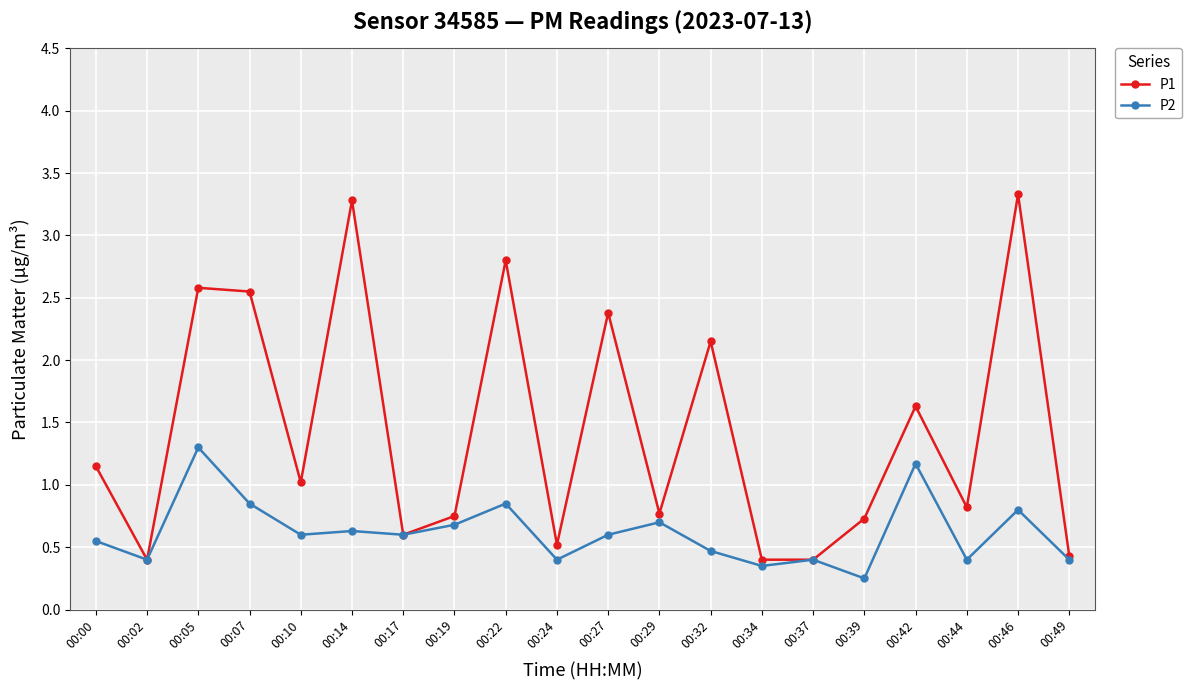

Is this an area chart (filled region under the line)?

No